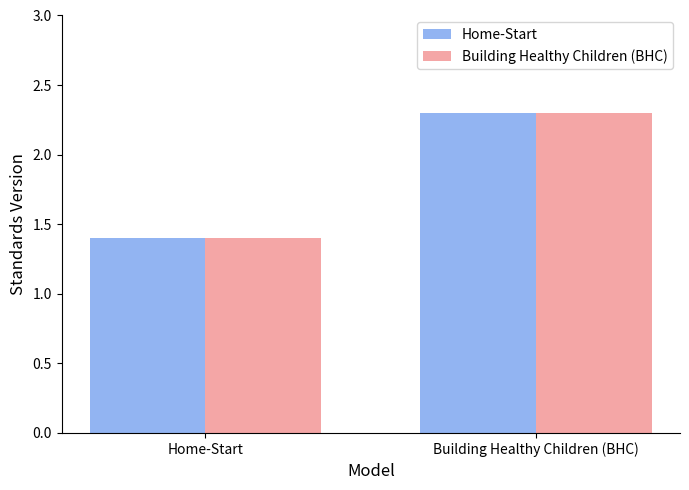

What is the minimum value shown in the chart?

1.4